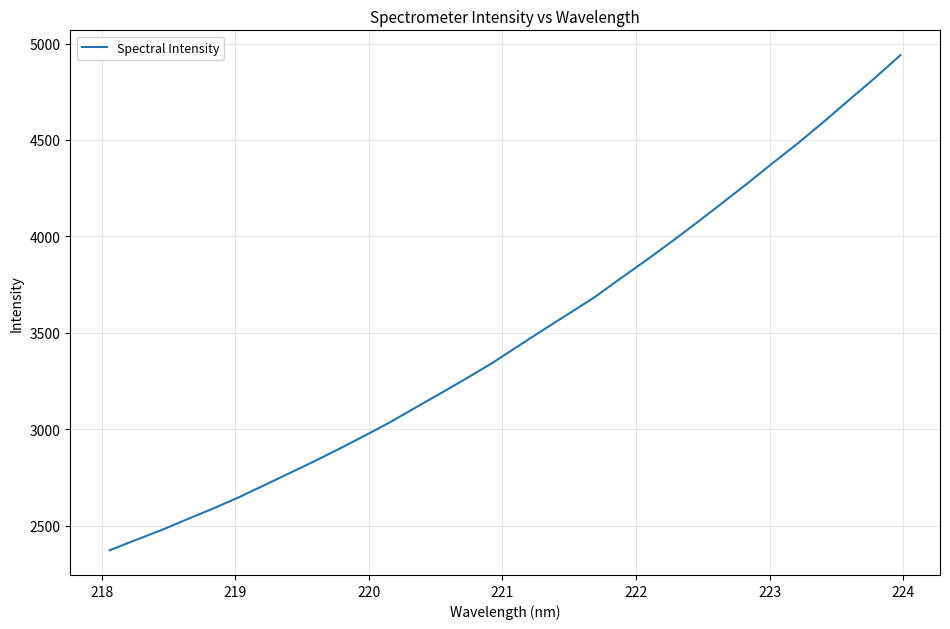

What is the difference between the maximum and minimum values?

2566.6